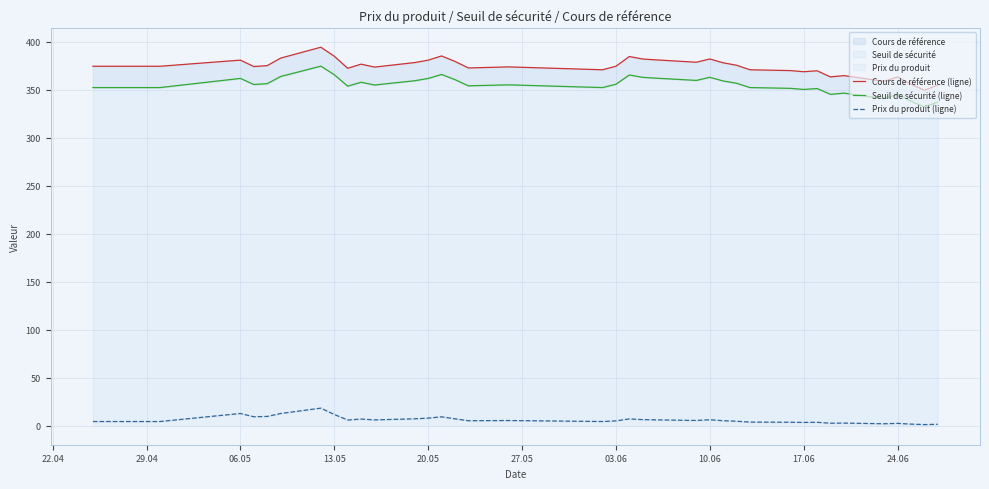

How many interior local valleys does the Seuil de sécurité (ligne) series have?

10